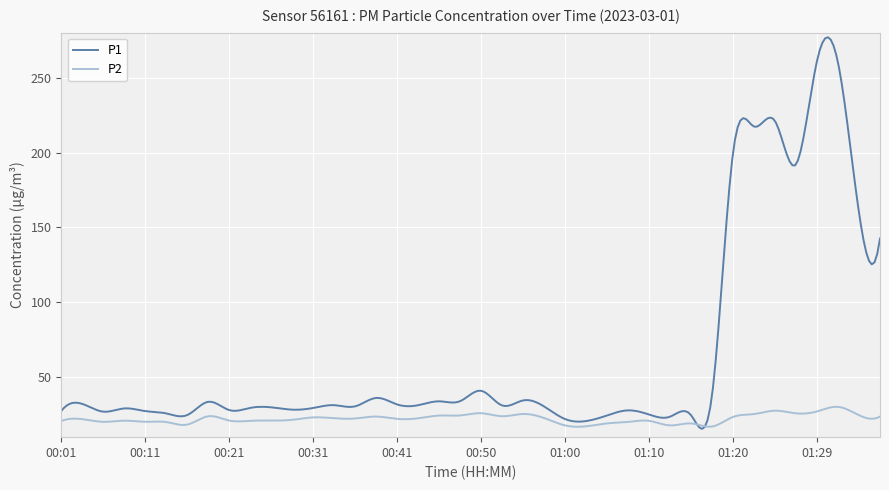

List the series in order of their peak value, highest first.

P1, P2